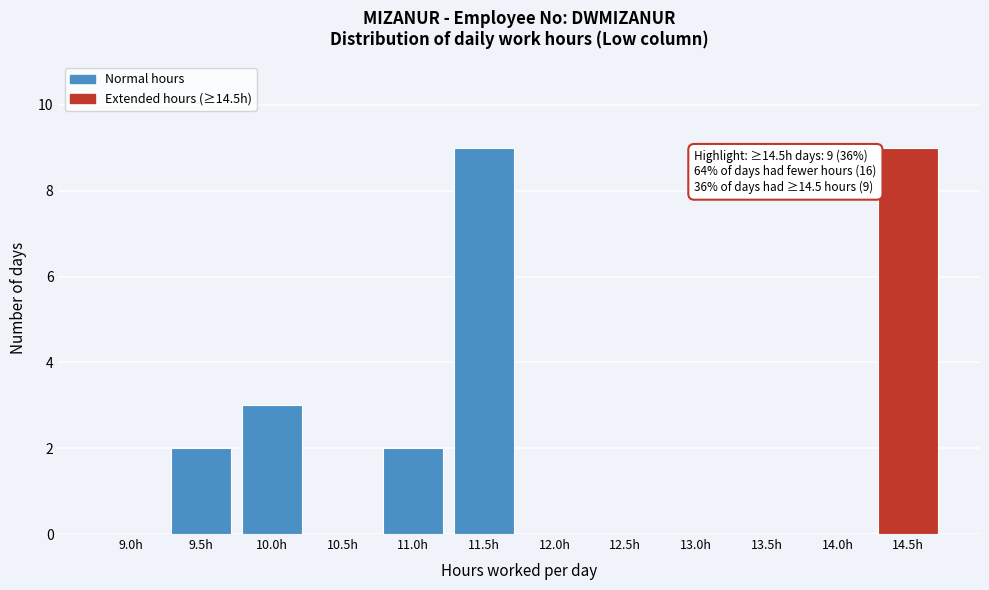

Reading left to right, what are all the values shown in this chart?

9.0h=0	9.5h=2	10.0h=3	10.5h=0	11.0h=2	11.5h=9	12.0h=0	12.5h=0	13.0h=0	13.5h=0	14.0h=0	14.5h=9